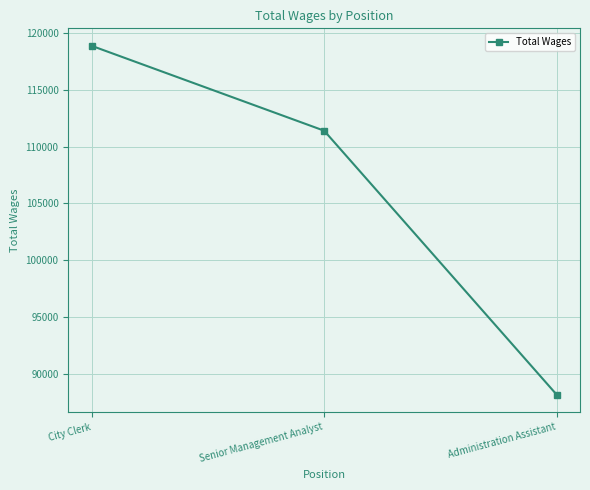

Rank the categories by value from lowest to highest.

Administration Assistant, Senior Management Analyst, City Clerk